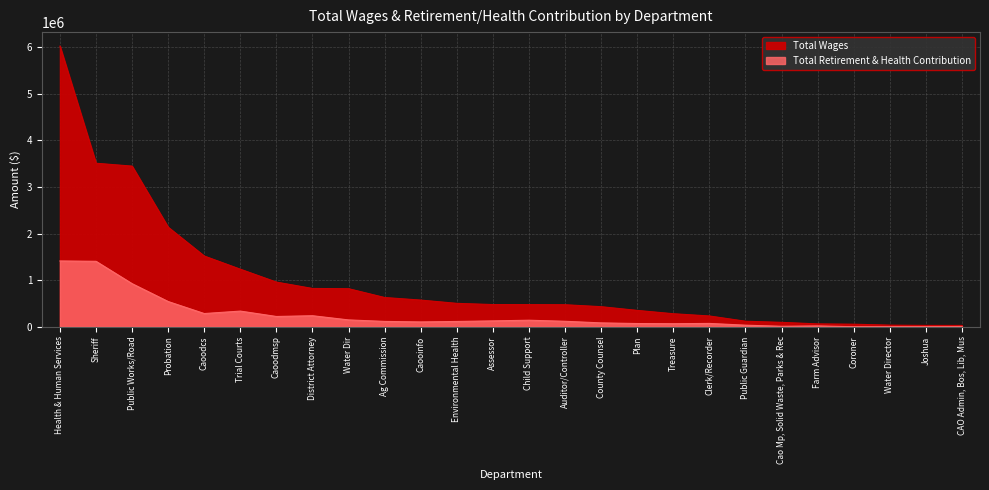

How many categories are shown in the chart?

26